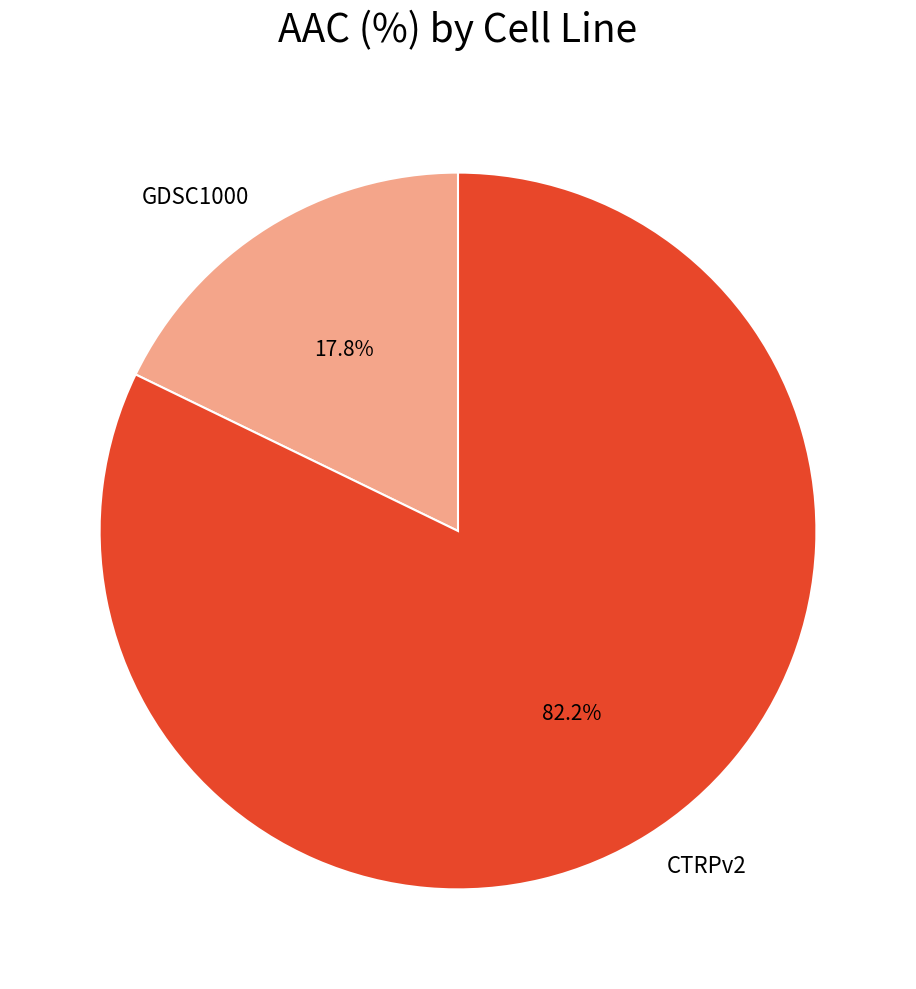

Between GDSC1000 and CTRPv2, which is larger?

CTRPv2